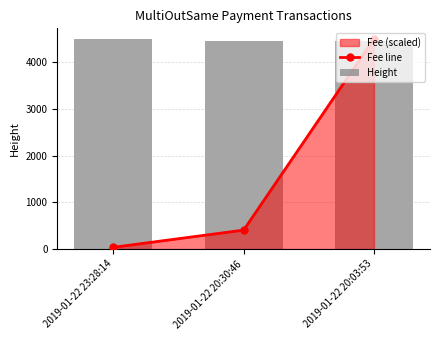

The Height series shows 4506.0 at 2019-01-22 23:28:14. True or false?

True